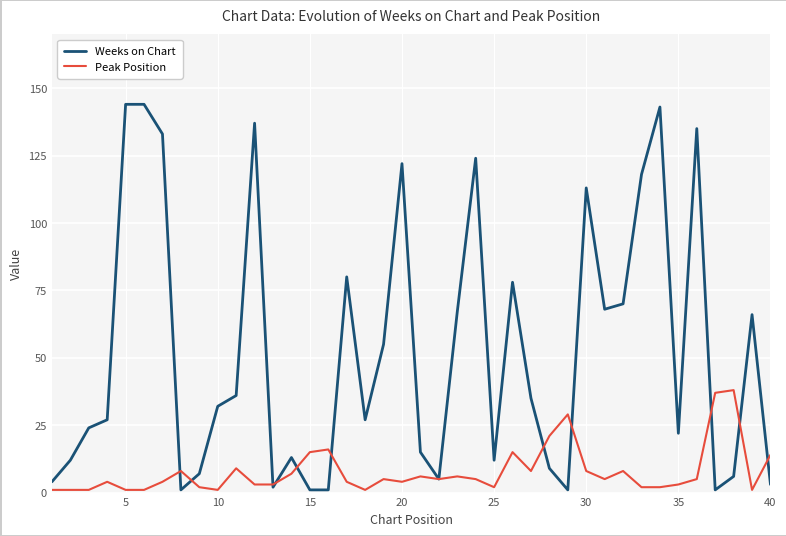

Which series has the largest total across all categories?

Weeks on Chart